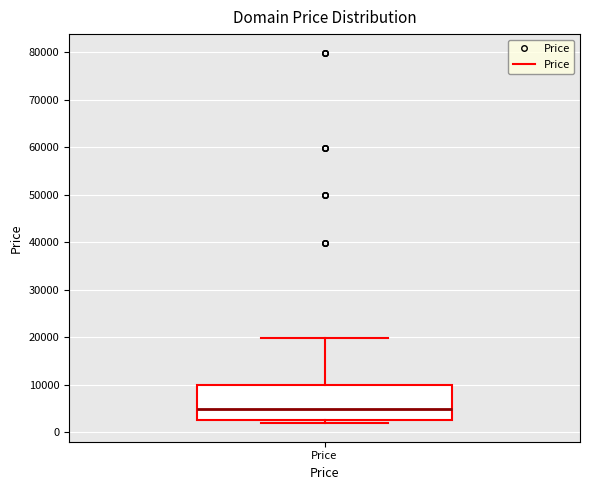

Read this box plot against the y-axis: the position of the median line, the range covered by the box, and the ends of both whiskers. The values are not printed on the chart, so give them approximately, as read against the axis.

median 5000, box 3000 to 10000, whiskers 2000 to 20000